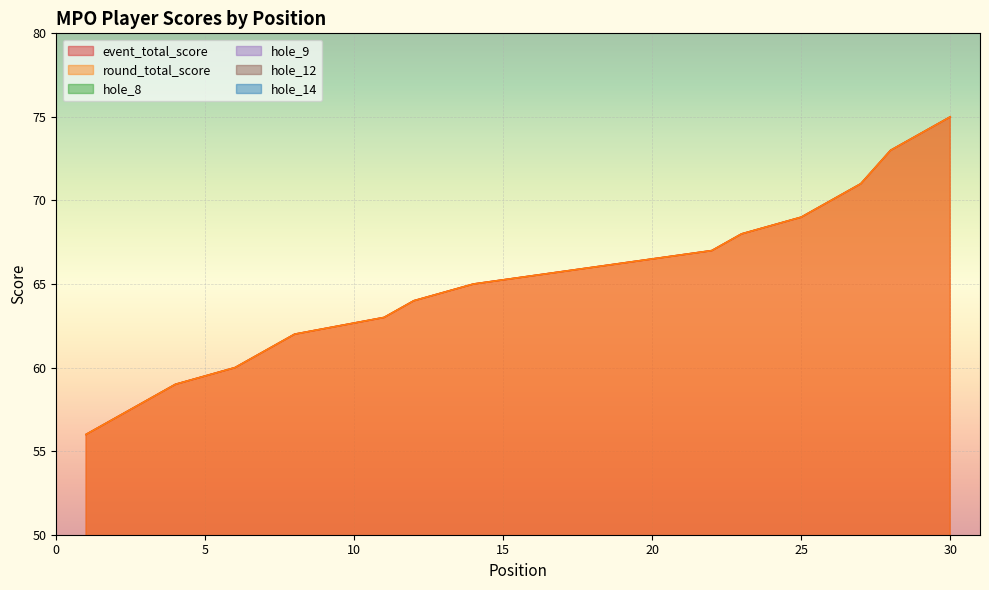

Which category has the highest value in the round_total_score series?

30